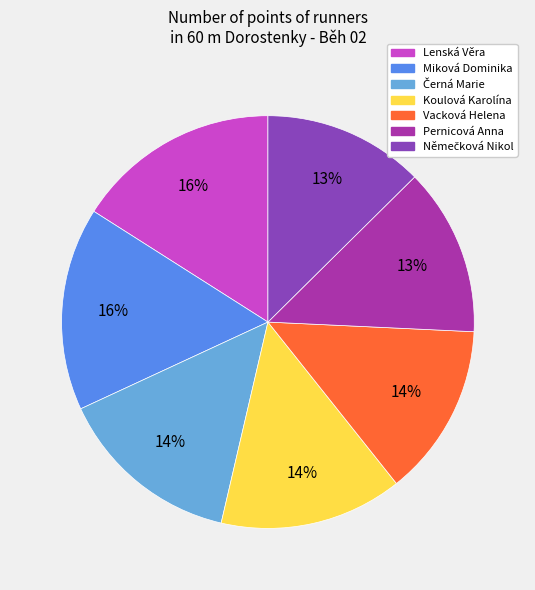

Is it true that Koulová Karolína is 14% of the pie?

True